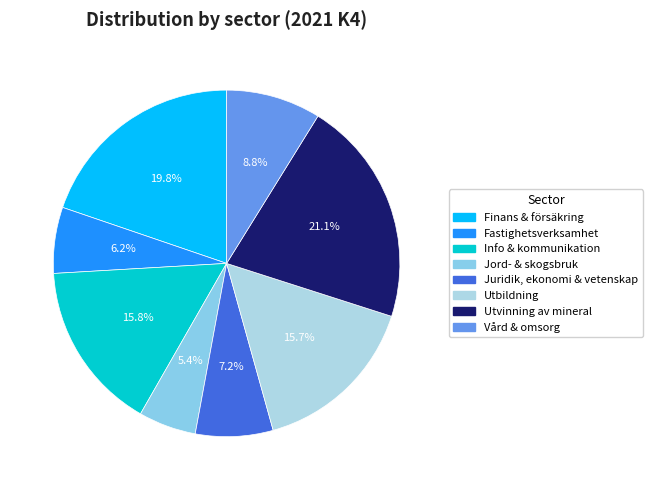

Does Vård & omsorg account for over 50% of the chart?

No